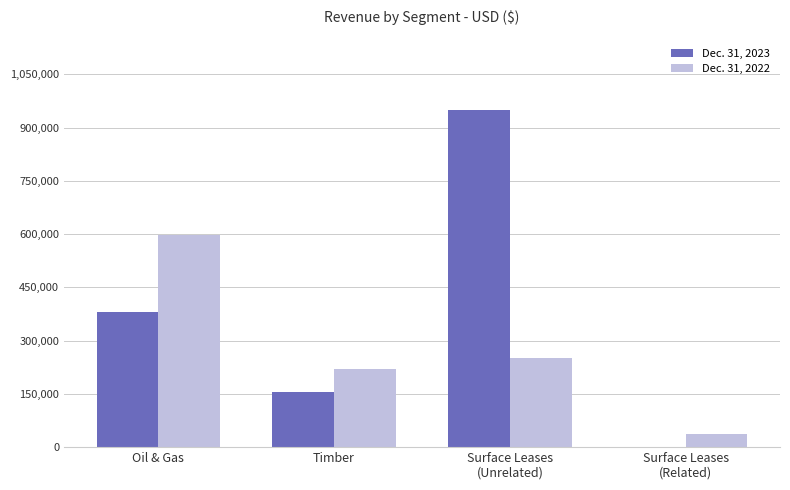

What value does the Dec. 31, 2022 series have at Surface Leases
(Unrelated), to the nearest 100?

250400